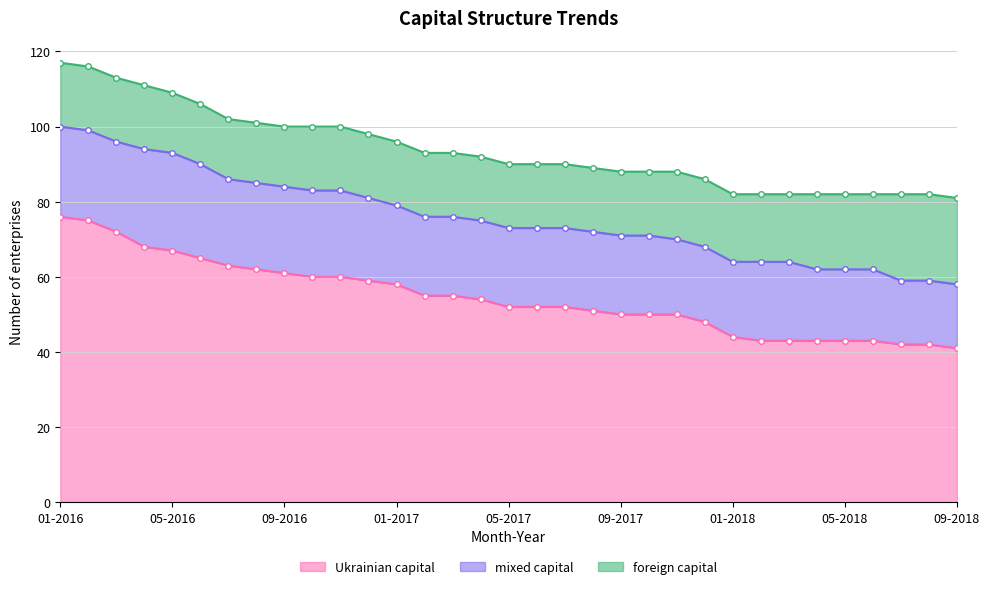

What is the label of the 15th point from the left?

03-2017